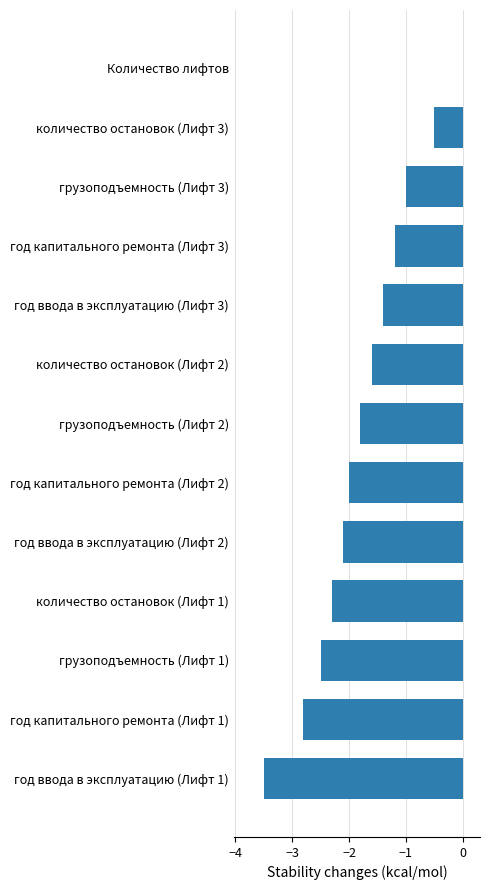

At which category does the chart reach its peak across all series?

Количество лифтов